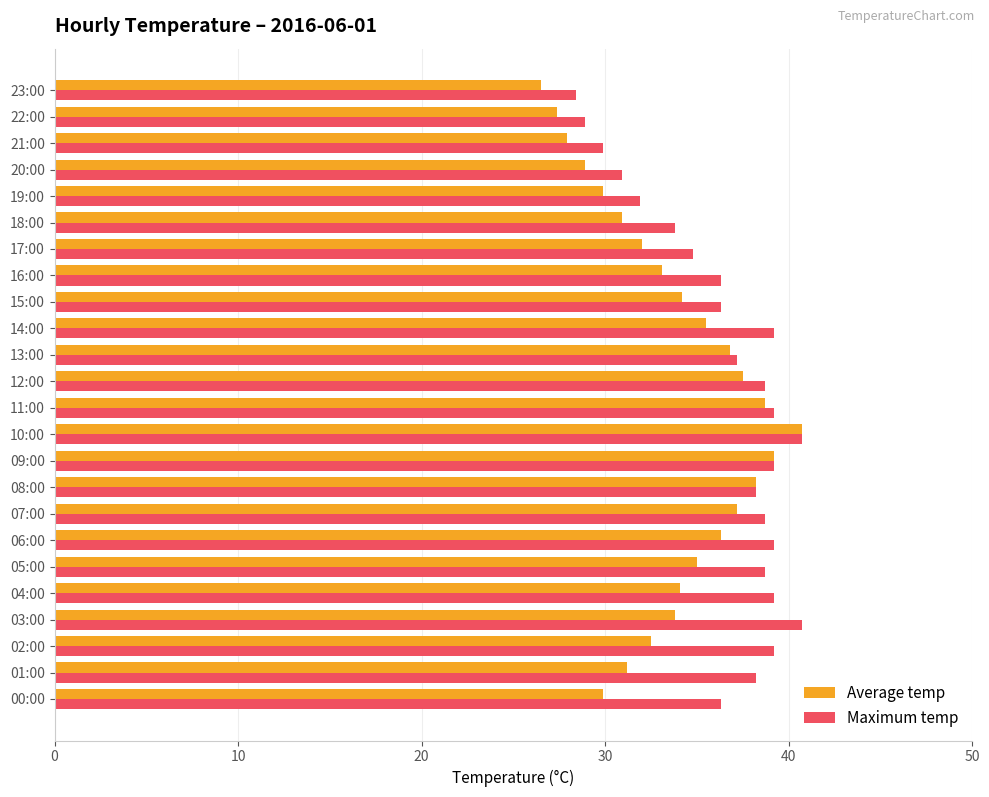

At 14:00, list the series in order from largest to smallest.

Maximum temp, Average temp